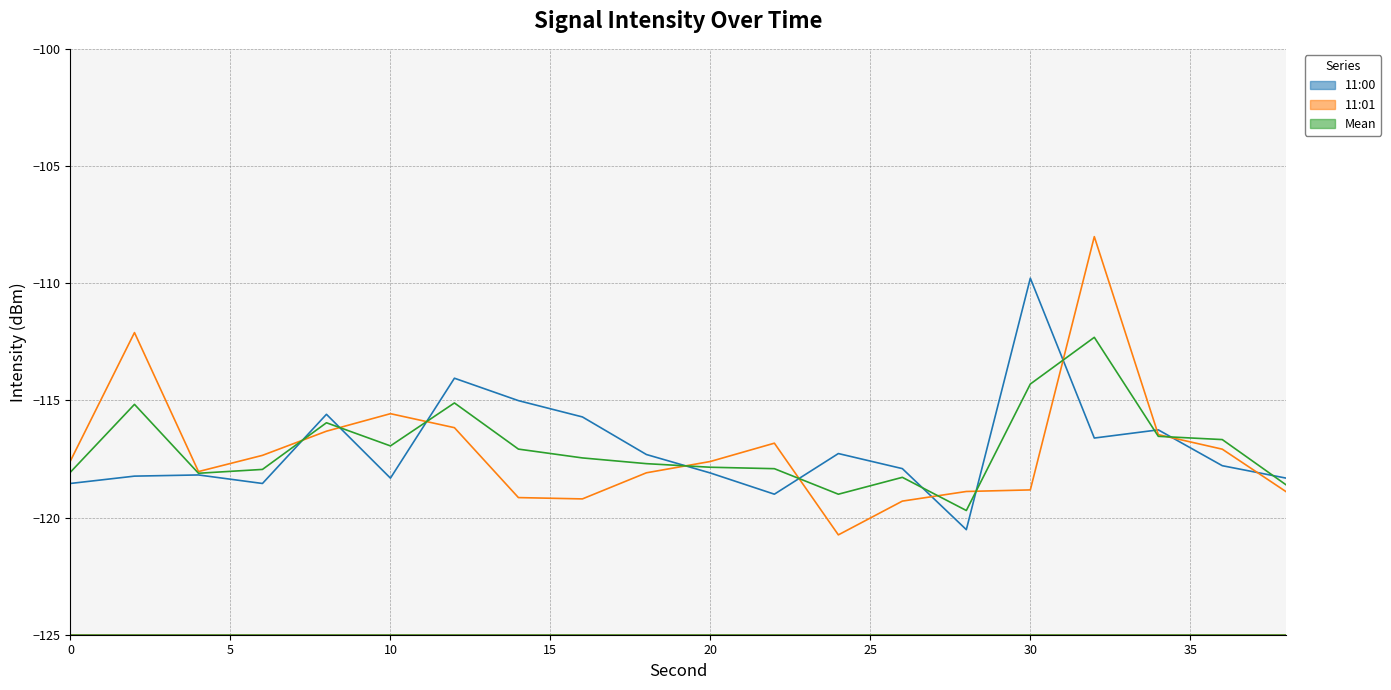

What is the difference between the highest and lowest values at 24?

3.5